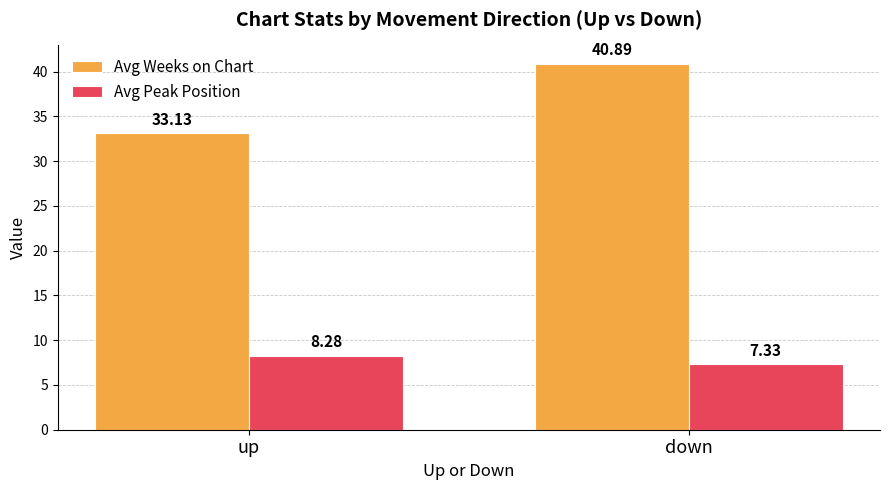

What are all the series names shown in the legend?

Avg Weeks on Chart, Avg Peak Position